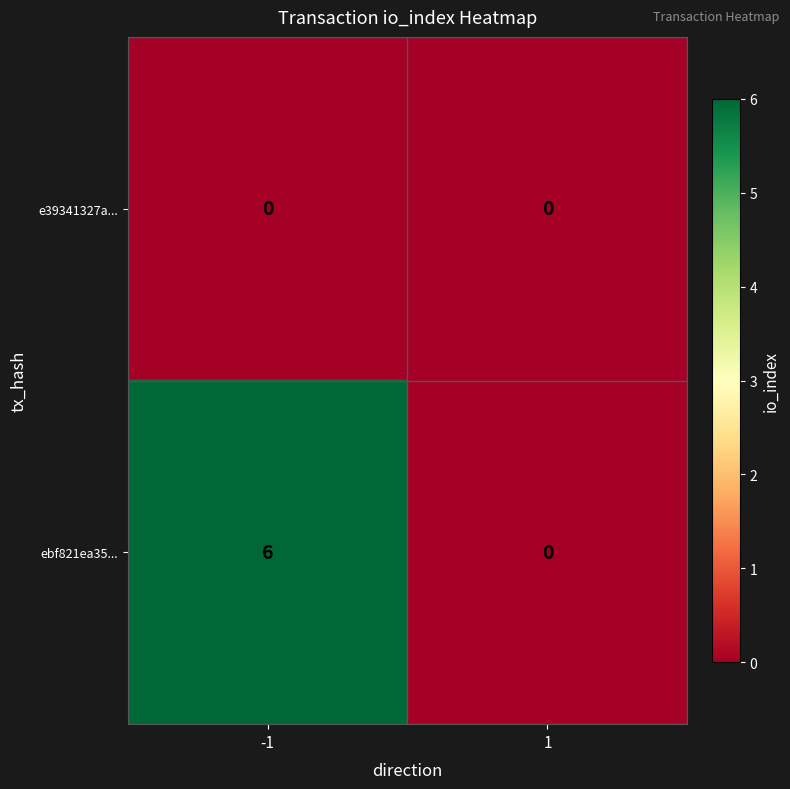

How many distinct data groups are displayed?

2